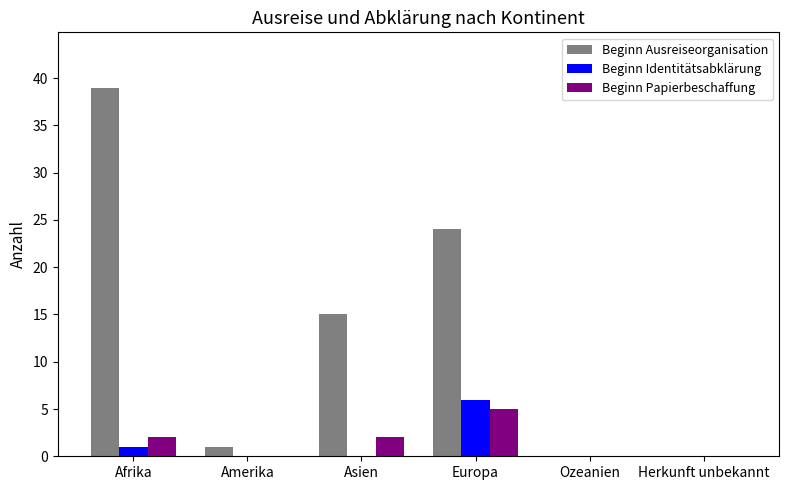

Reading left to right, extract all data points from this chart.

Beginn Ausreiseorganisation: 39	1	15	24	0	0
Beginn Identitätsabklärung: 1	0	0	6	0	0
Beginn Papierbeschaffung: 2	0	2	5	0	0